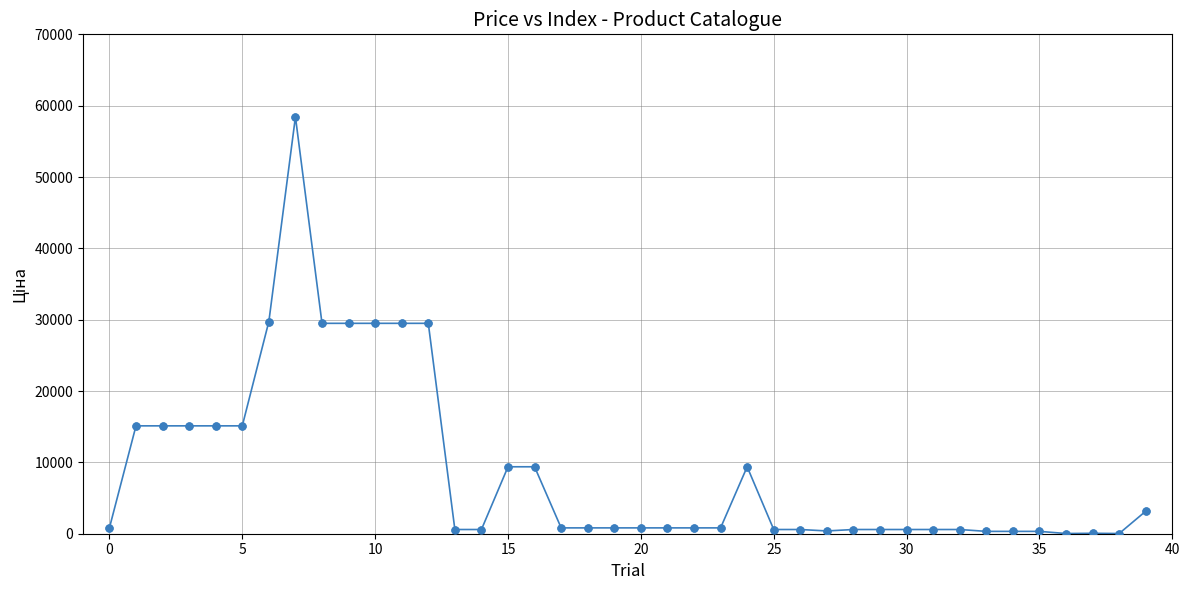

What is the greatest value displayed?

58426.5